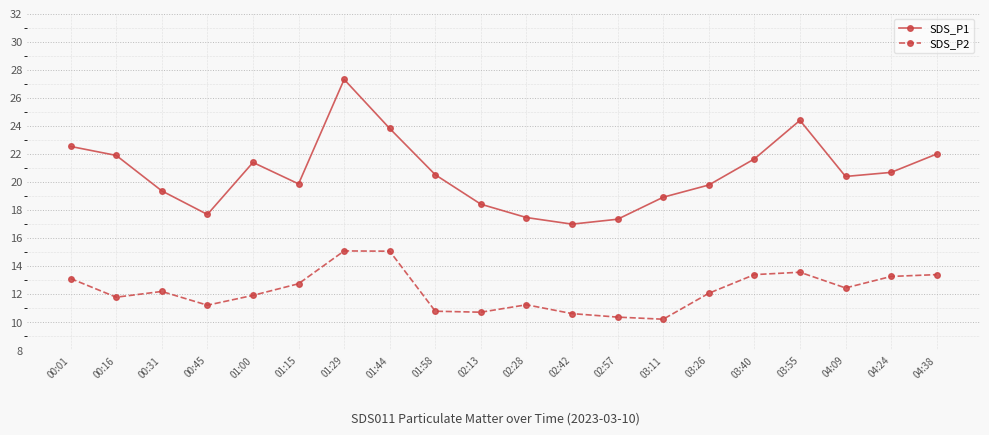

Where does the SDS_P2 series first go above 12?

00:01